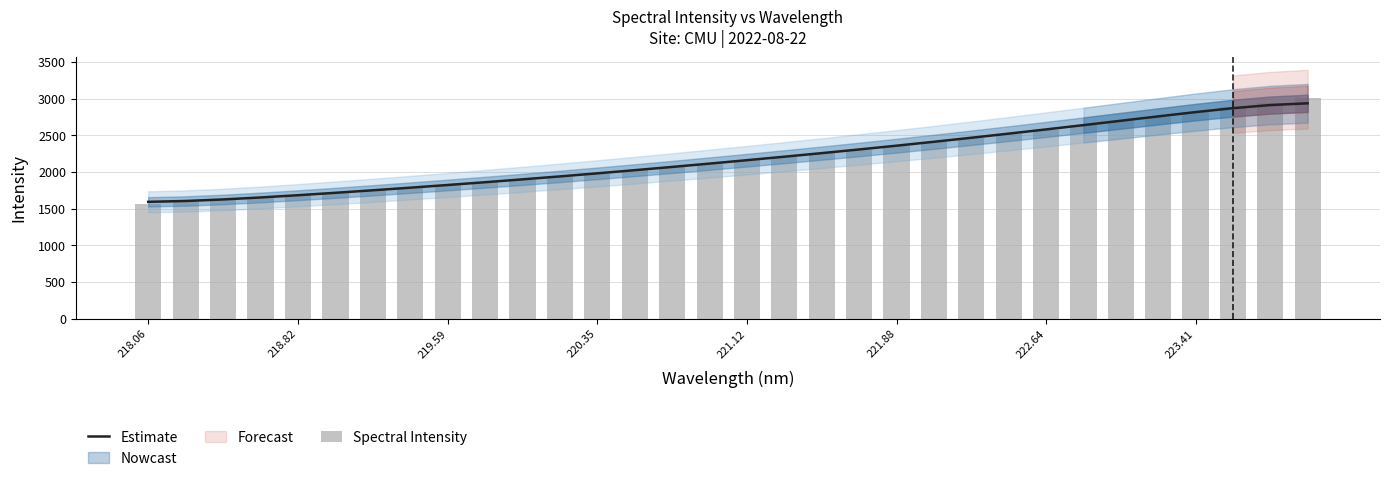

Reading left to right, transcribe all the data shown in this chart.

Estimate: 1592.8	1604.3	1625.2	1652.3	1683.1	1715.9	1750.2	1785.7	1822.4	1860.2	1899.2	1939.5	1981.2	2024.3	2068.6	2114.1	2160.6	2208.1	2256.7	2306.6	2358.1	2411.3	2466.1	2522.3	2579.8	2638.3	2697.7	2757.3	2815.7	2869.3	2911.8	2935.7
Spectral Intensity: 1558.4	1587.5	1616.2	1649.3	1680.9	1712.6	1747.7	1783.4	1821.0	1857.8	1896.1	1936.8	1978.4	2021.6	2066.8	2110.8	2159.8	2207.0	2253.8	2302.0	2354.8	2408.2	2462.8	2519.9	2578.1	2636.2	2697.2	2755.3	2817.6	2881.2	2943.3	3012.2